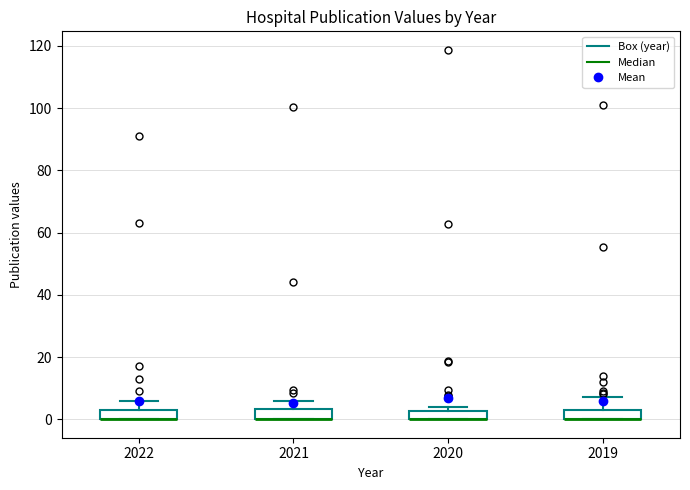

Where is the lower edge of the box at x = 2021 on the y-axis? The values are not printed on the chart, so give them approximately, as read against the axis.

0